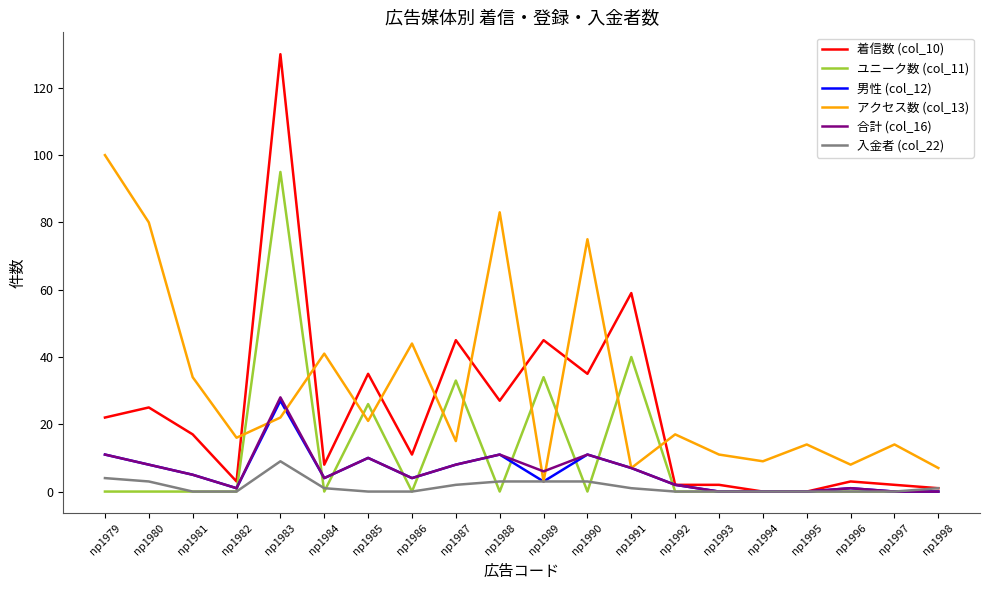

What is the difference between the highest and lowest values at np1980?

80